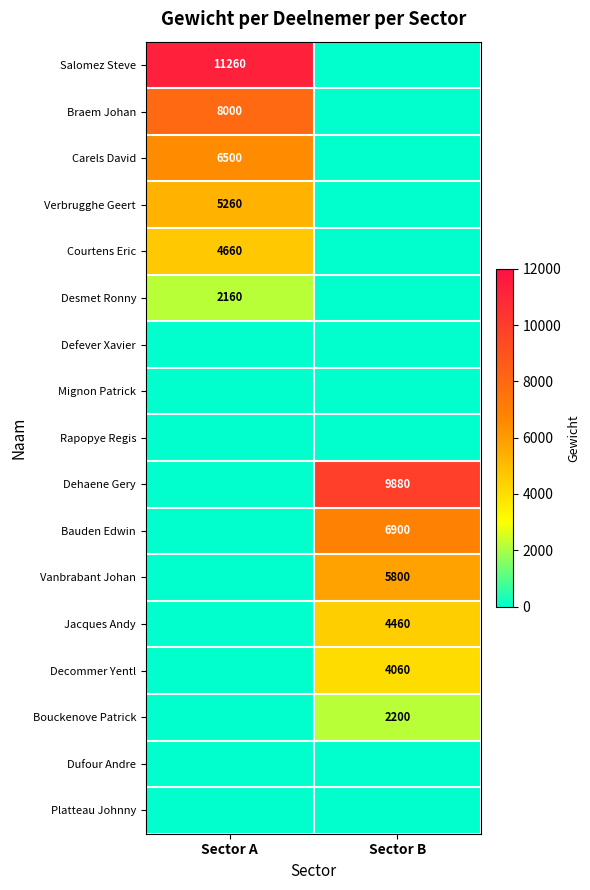

The value of Salomez Steve at Sector A is 4274. True or false?

False